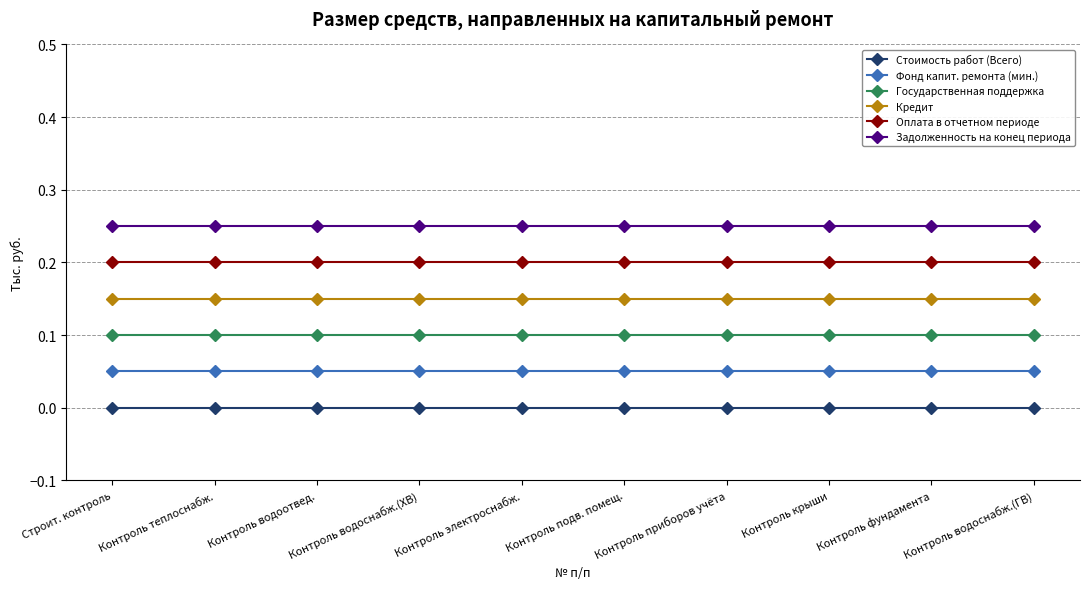

What is the total value across all series at Контроль фундамента?

0.8